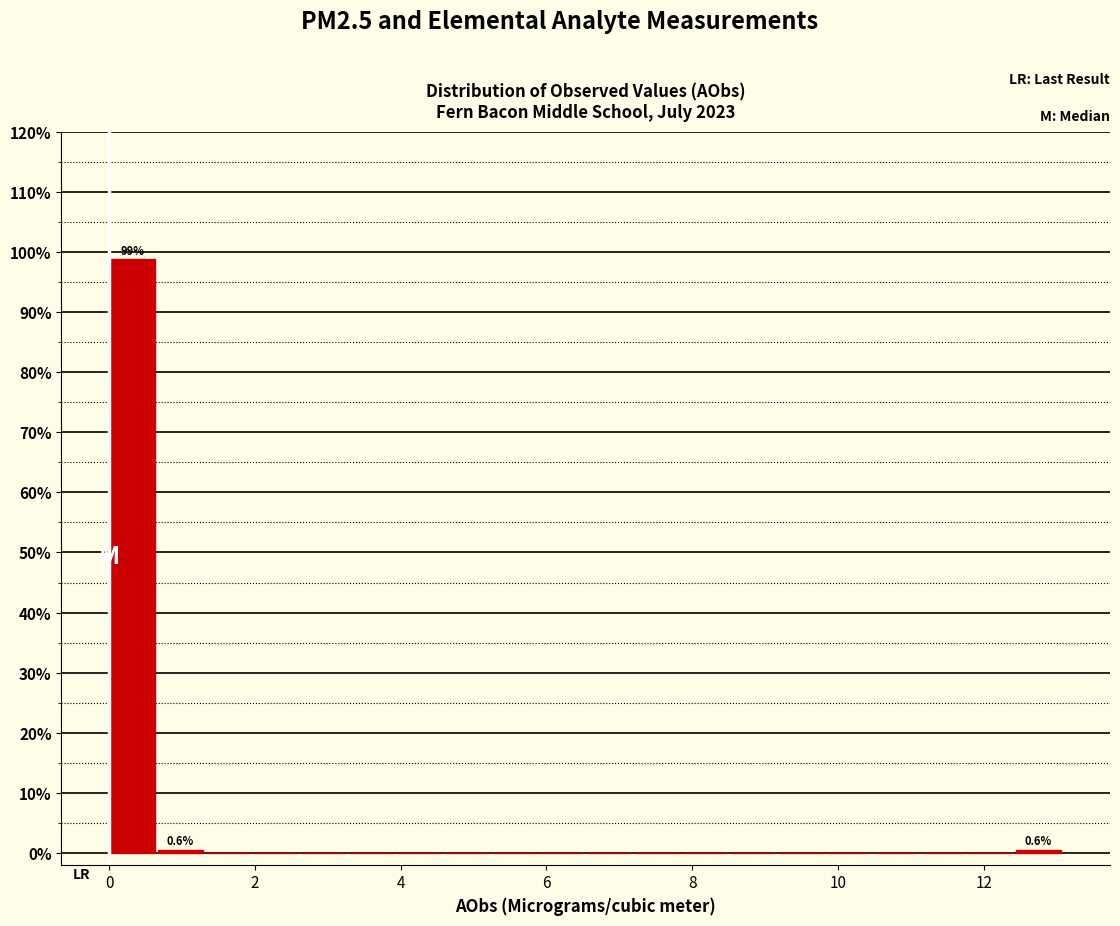

Around what value on the x-axis is the tallest bar? Give the approximate position of its centre, as read against the axis.

0.4